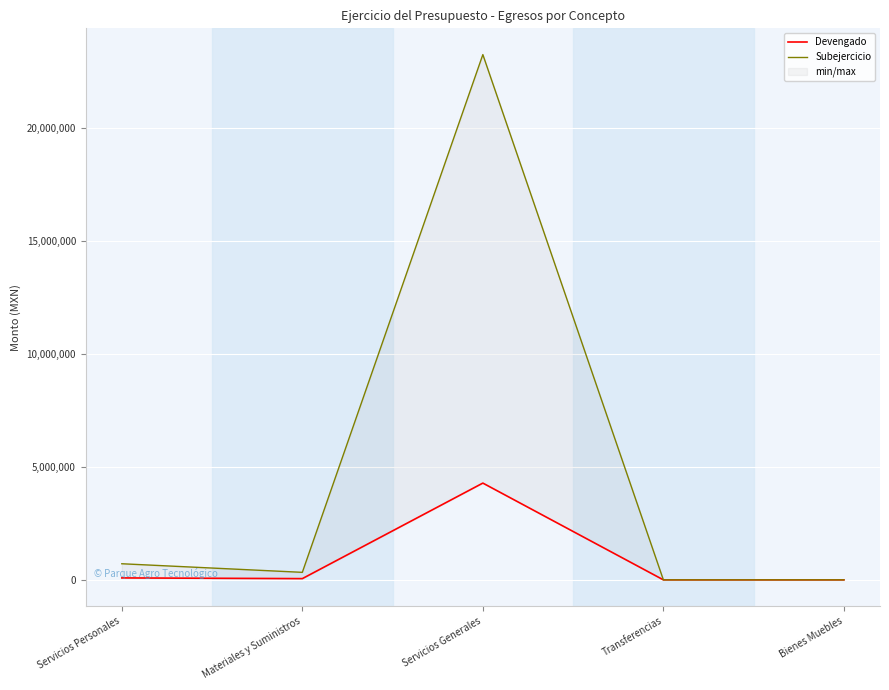

What is the spread (max minus min) of values at Servicios Generales?

18958538.4